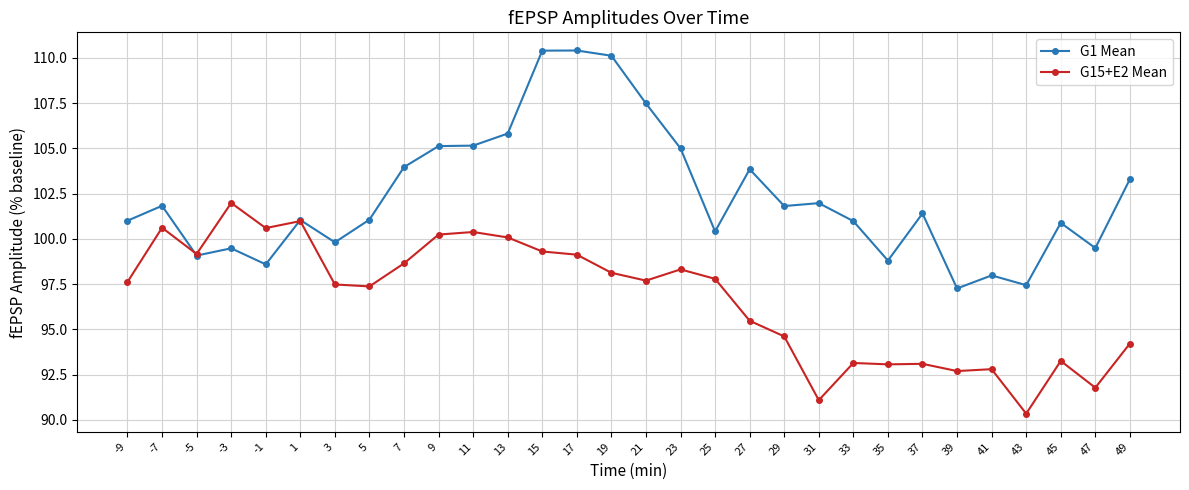

What is the sum of all G15+E2 Mean values?

2901.2